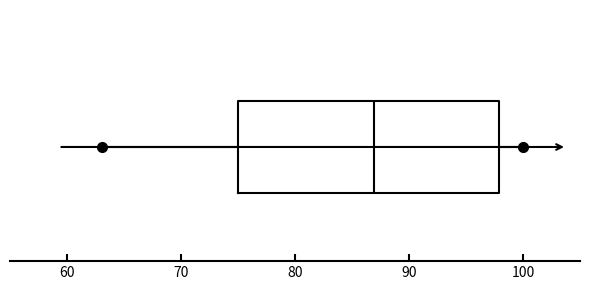

Where is the right edge of the box on the x-axis? The values are not printed on the chart, so give them approximately, as read against the axis.

98